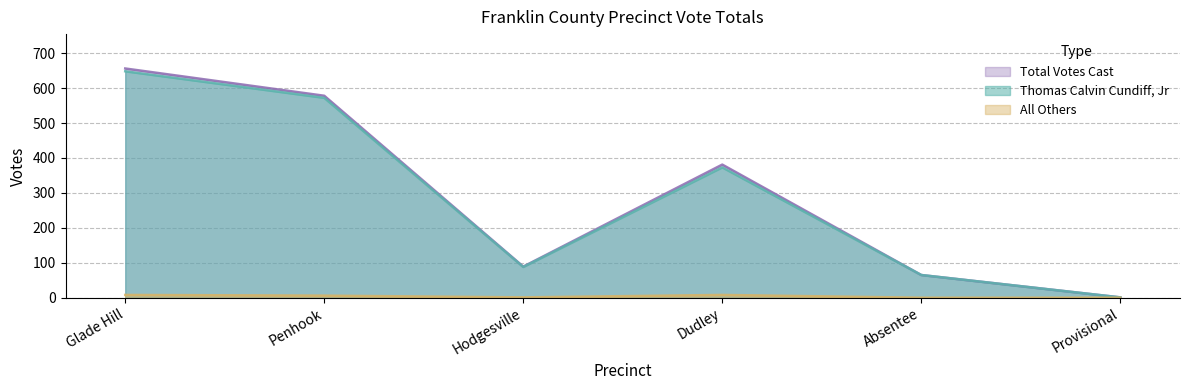

Between Penhook and Dudley, which series saw the biggest shift?

Thomas Calvin Cundiff, Jr